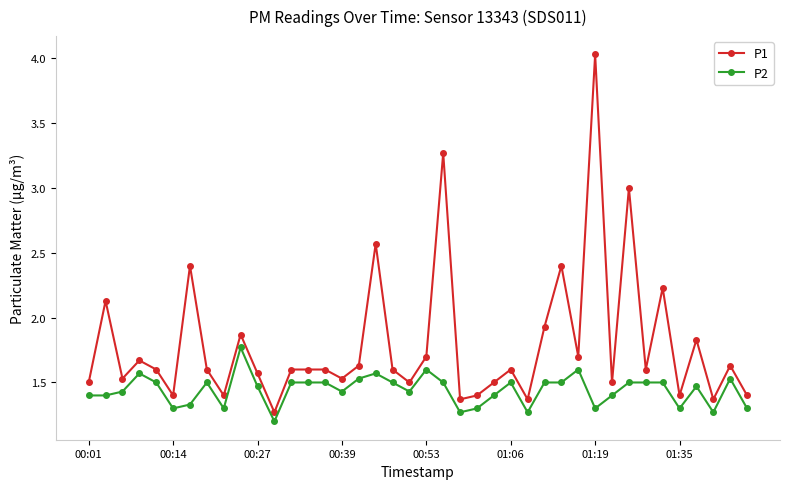

What is the value of the P1 point at the 14th from the left?

1.6